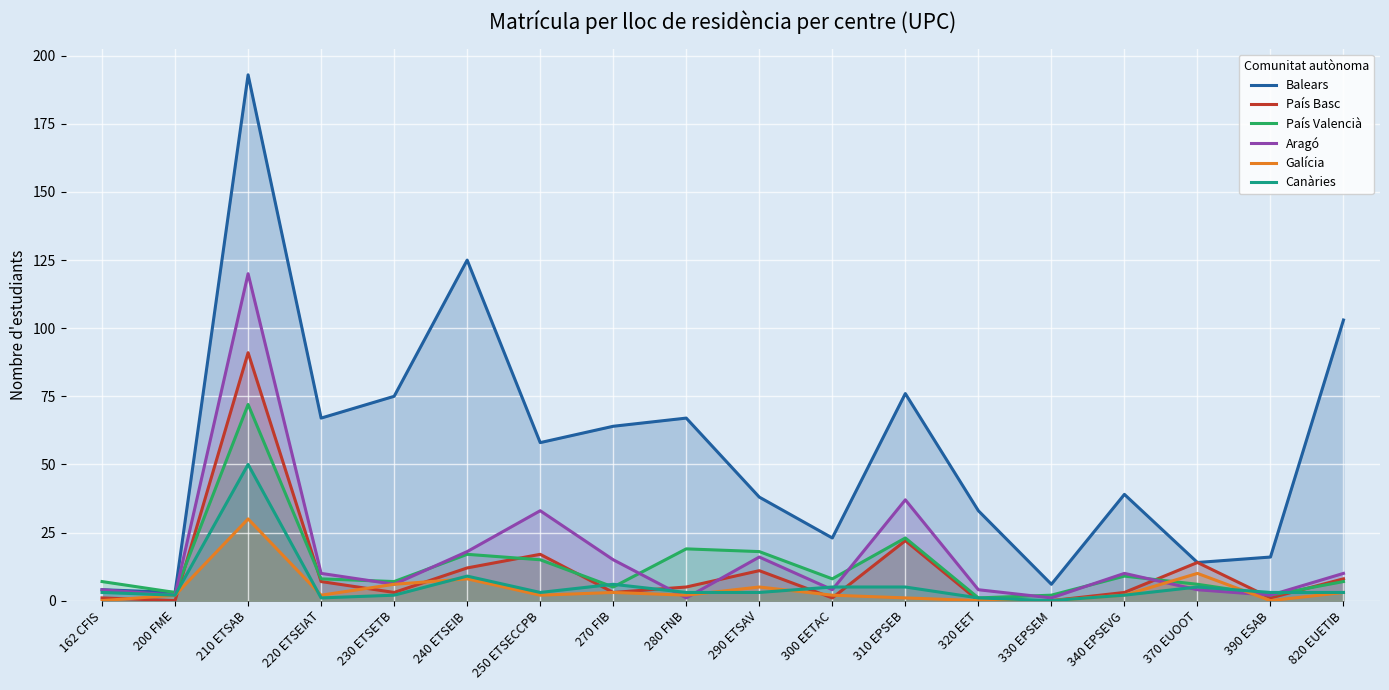

How many intersections are there between País Valencià and País Basc?

7